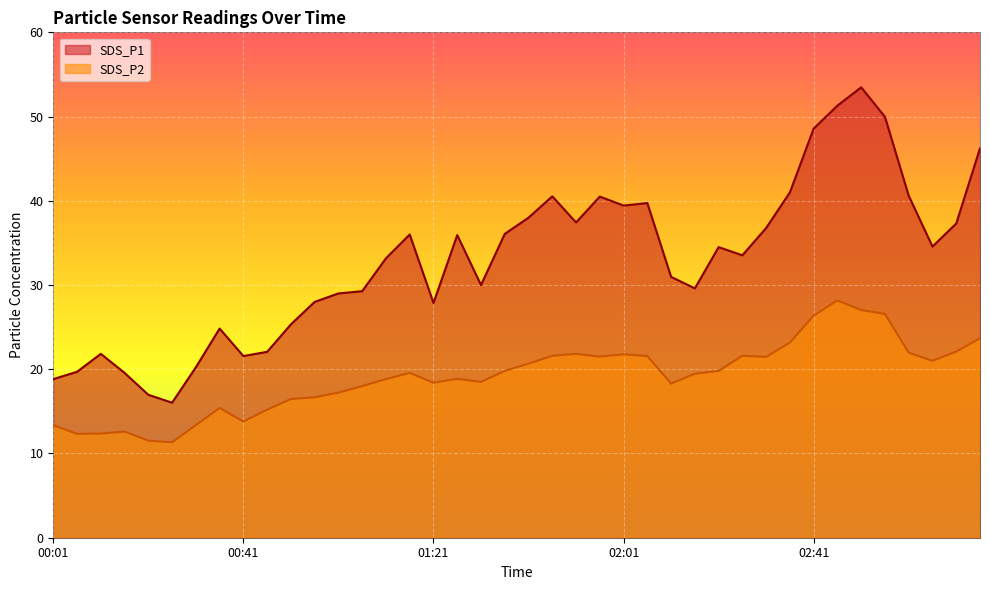

What position from the right is 00:06?

39